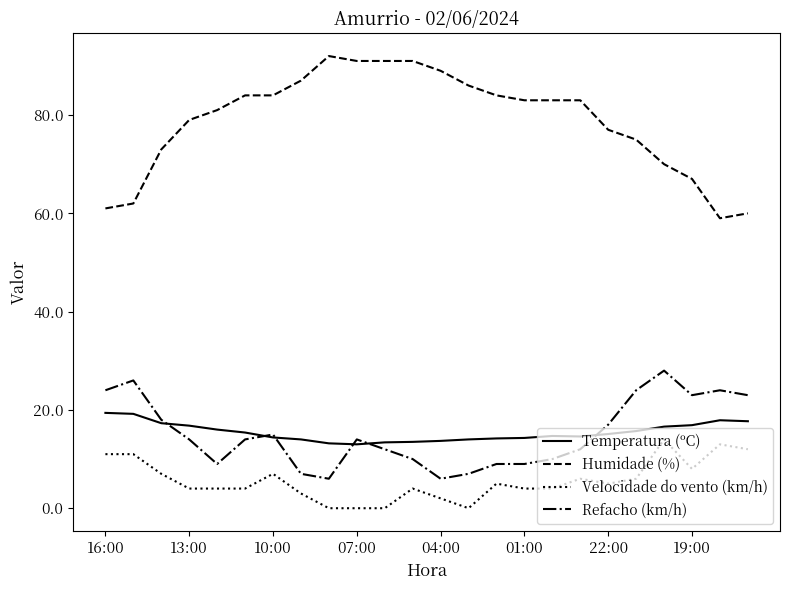

Which series has the largest total across all categories?

Humidade (%)